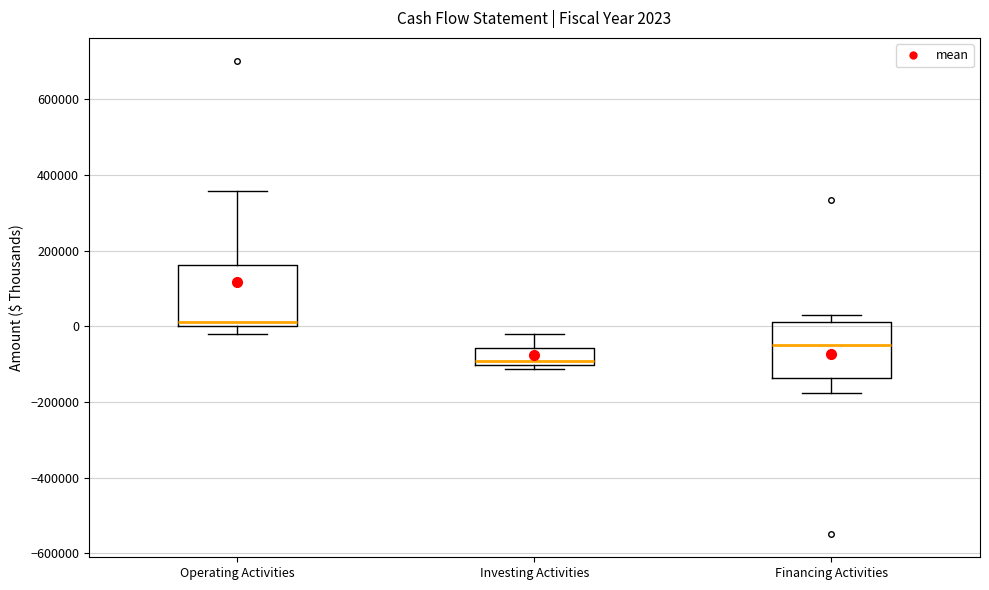

Which box has the lowest median line?

Investing Activities